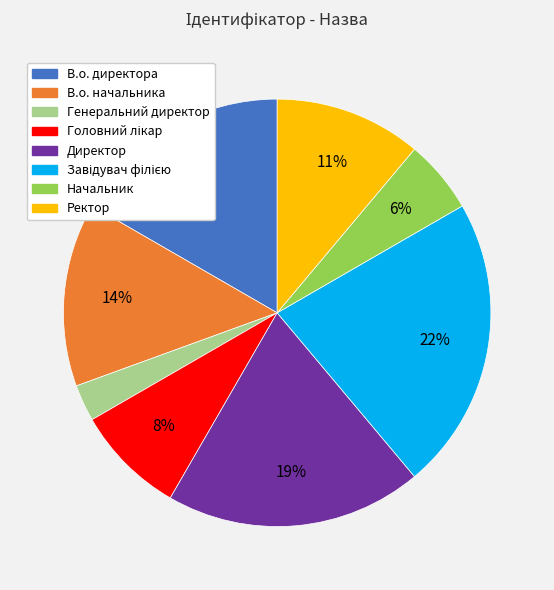

Is the sum of Директор and Начальник greater than half?

No